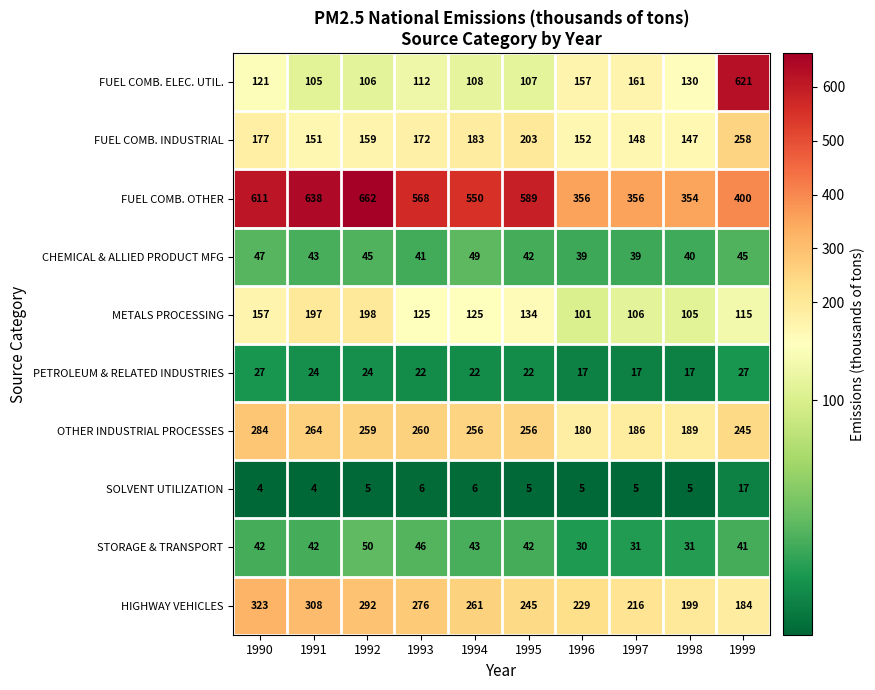

What is the difference between the maximum and minimum values in the METALS PROCESSING series?

97